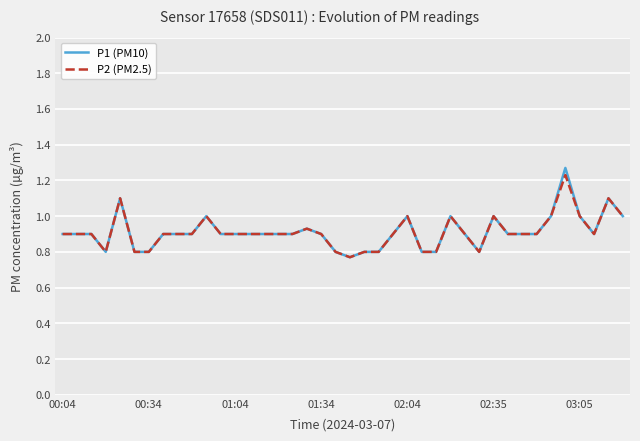

Rank the series by their maximum value, from highest to lowest.

P1 (PM10), P2 (PM2.5)